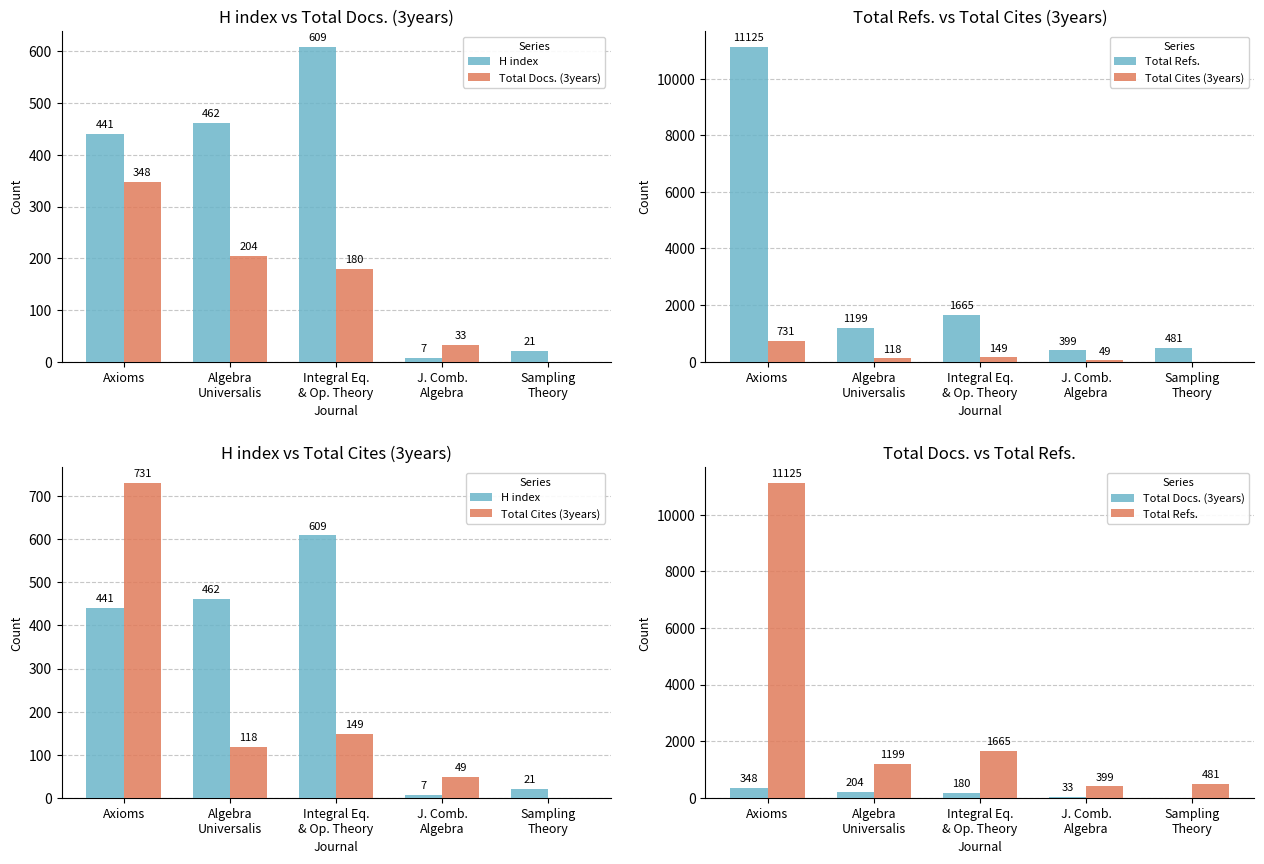

Which label corresponds to the largest value in the chart?

Axioms